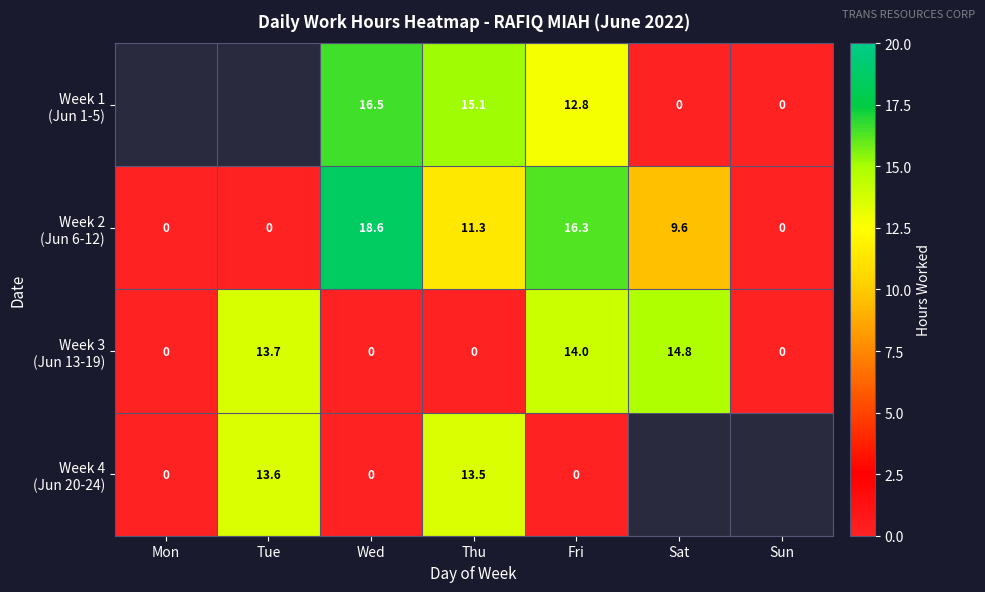

Is the value of Week 4 (Jun 20-24) at Sat greater than the value of Week 3 (Jun 13-19) at Sat?

No